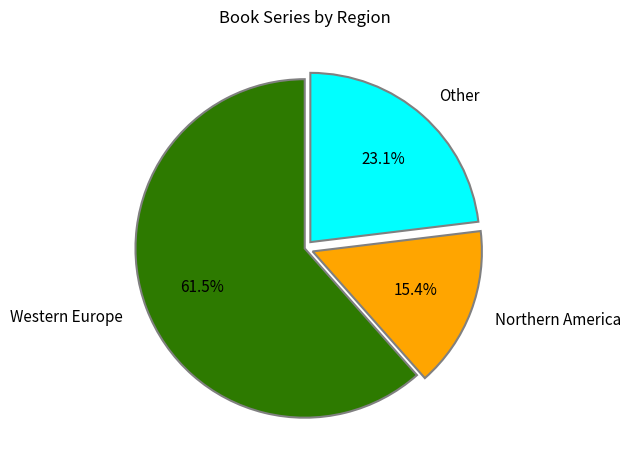

True or false: Other accounts for 23% of the total.

True